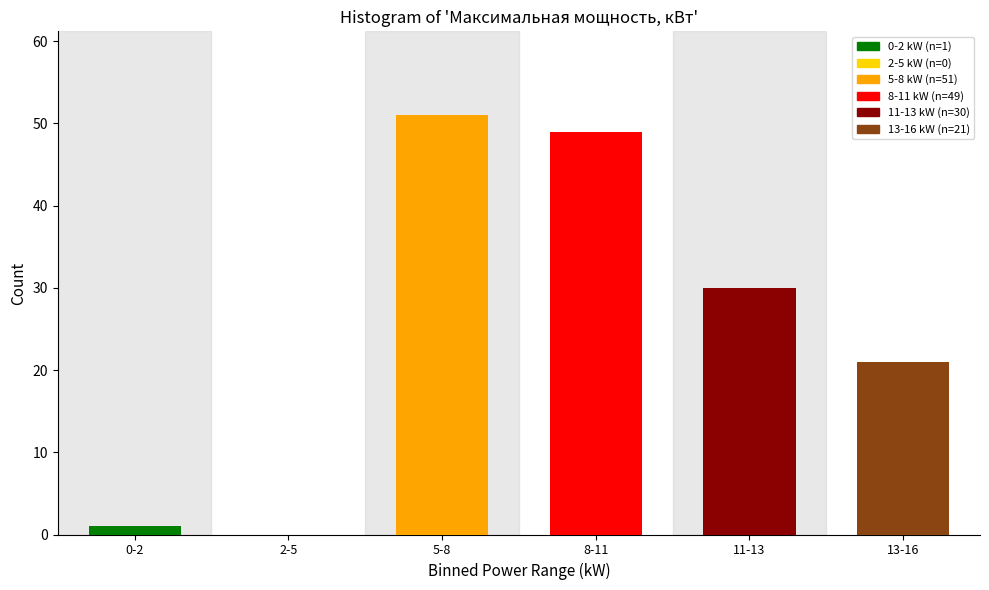

Reading left to right, what are all the values shown in this chart?

0-2=1	2-5=0	5-8=51	8-11=49	11-13=30	13-16=21